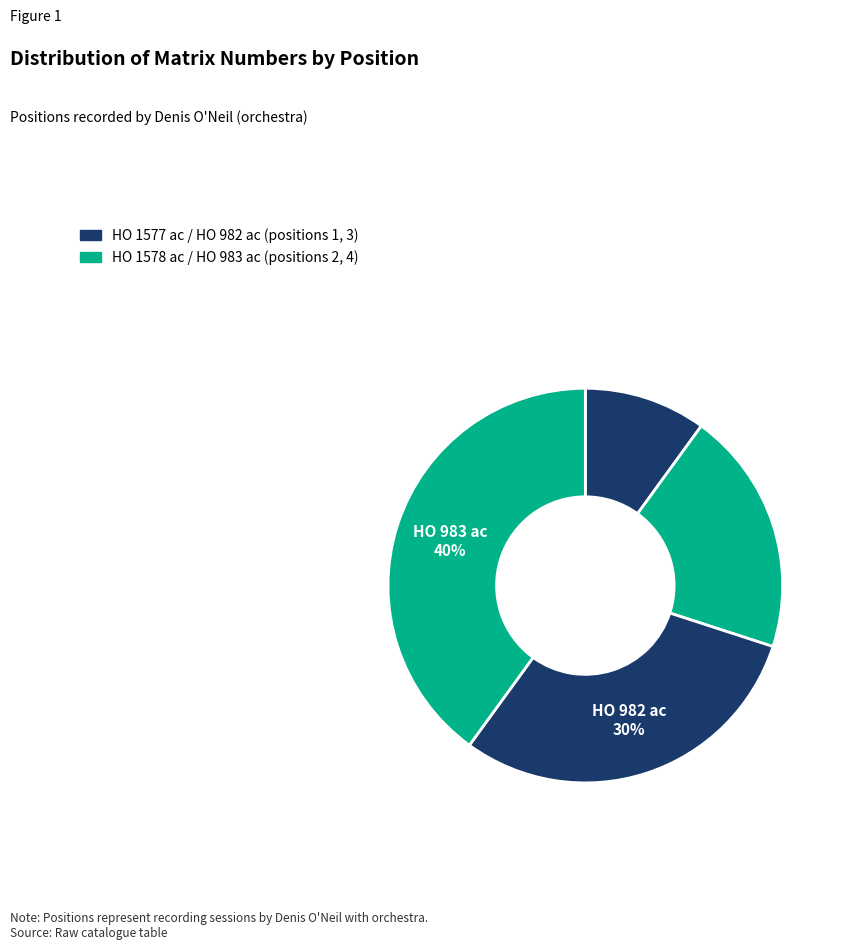

How many slices are in this pie chart?

4